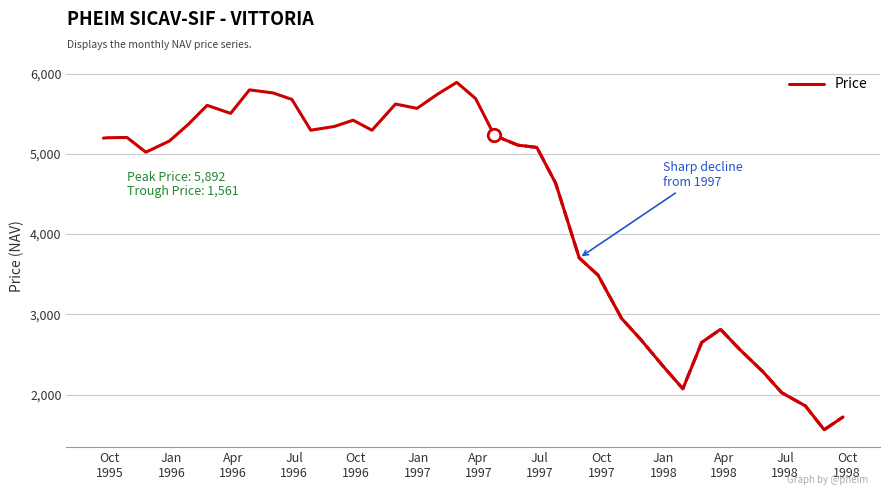

How many points are higher than both their immediate neighbors (excluding endpoints)?

7